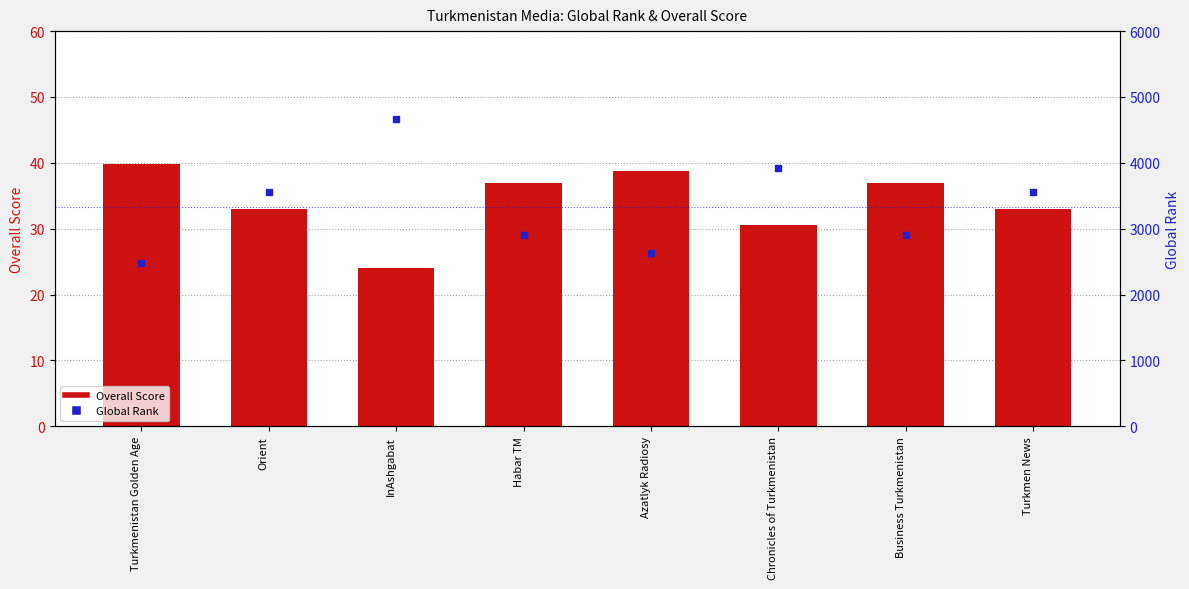

What is the total value across all series at Turkmen News?

3596.0